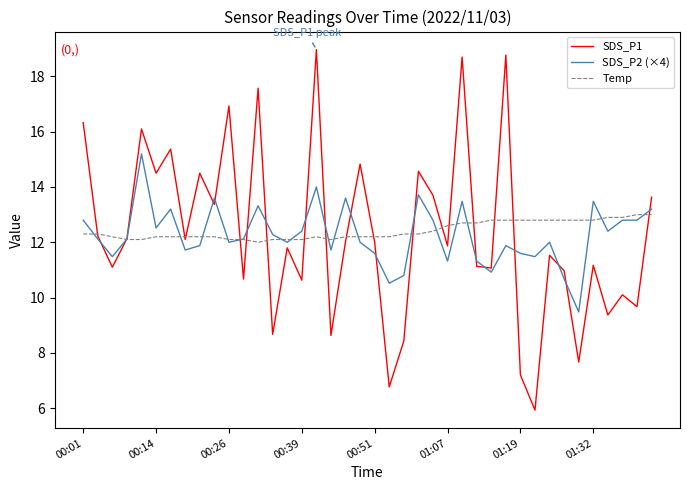

Which series has the largest range (max minus min)?

SDS_P1